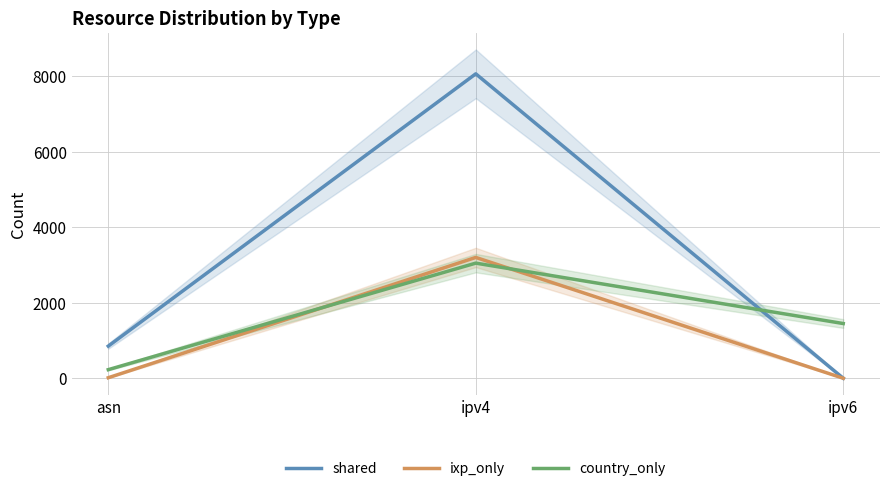

How many country_only values are between 228 and 3051?

3